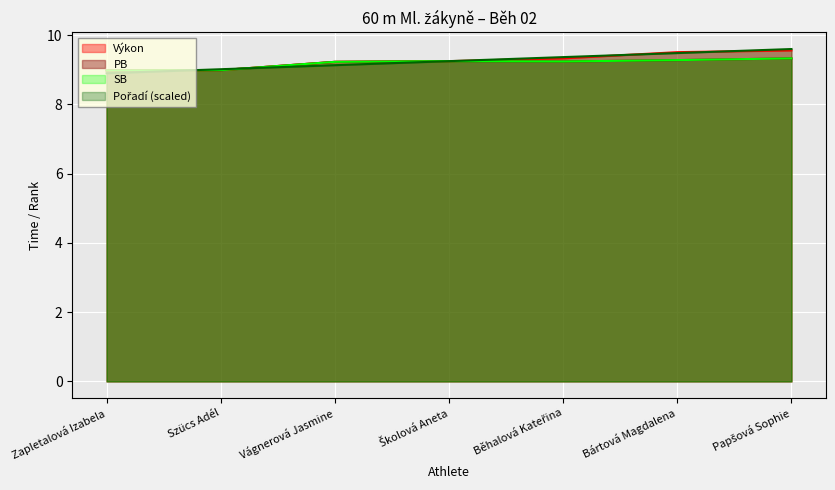

Reading left to right, what are all the values shown in this chart?

Pořadí: 8.9	9.0	9.1	9.2	9.4	9.5	9.6
Výkon: 9.0	9.0	9.2	9.2	9.3	9.5	9.6
PB: 9.0	9.0	9.2	9.2	9.2	9.3	9.3
SB: 9.0	9.0	9.2	9.2	9.2	9.3	9.3